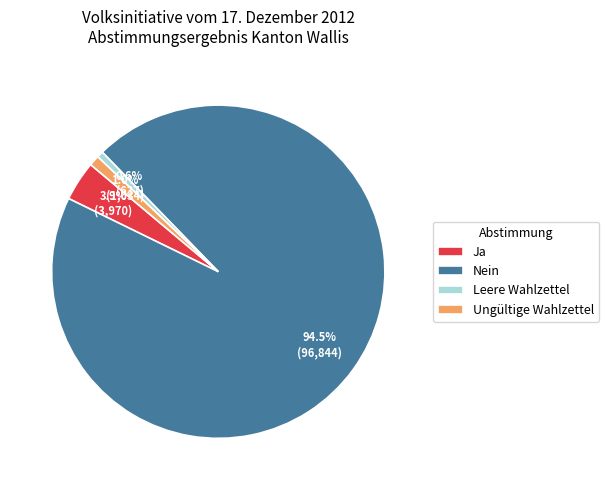

Which category has the biggest portion of the pie?

Nein